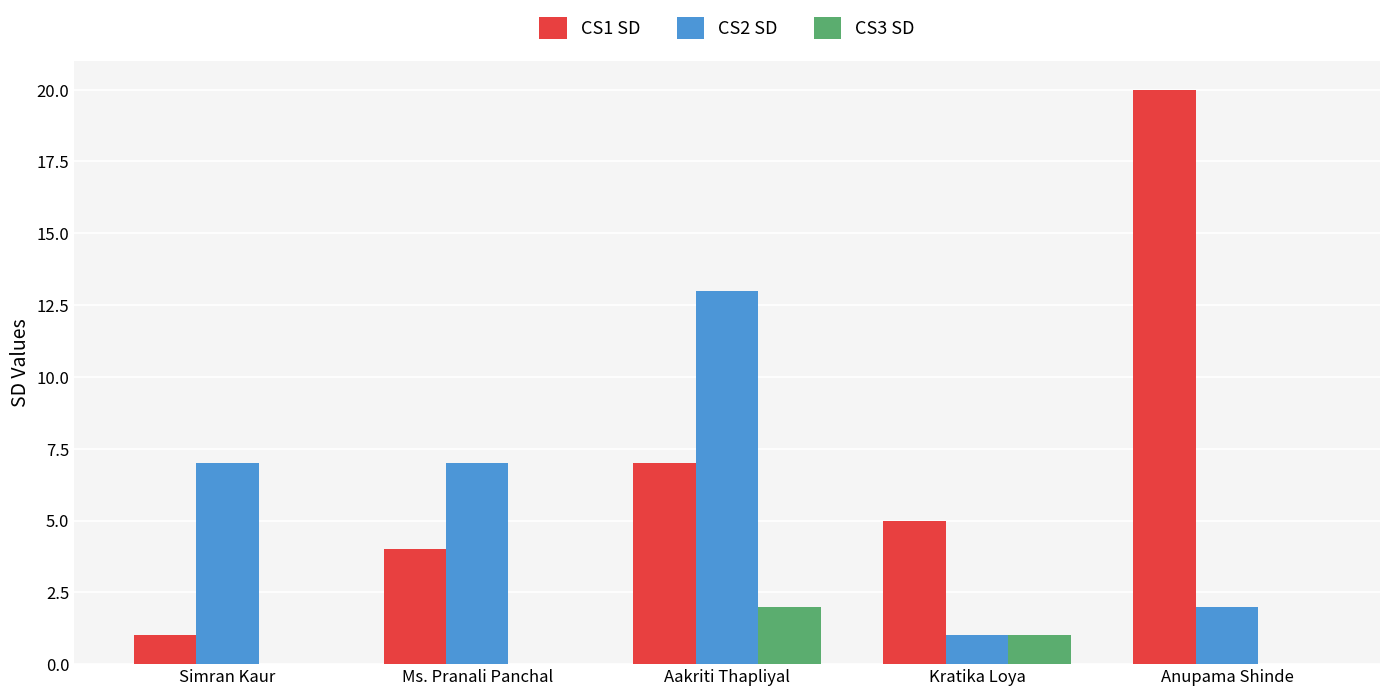

What is the greatest value displayed?

20